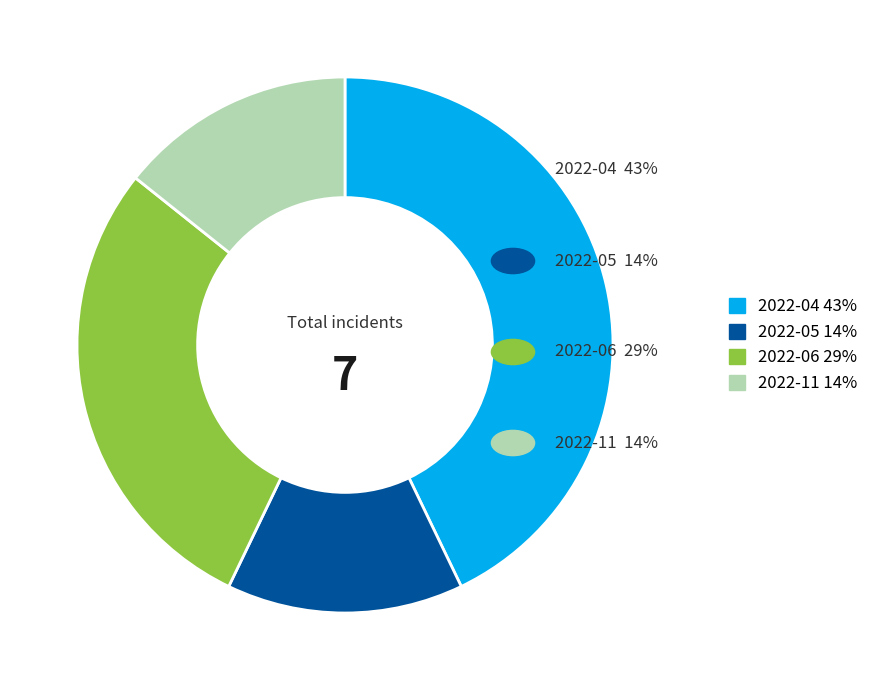

Is it true that 2022-11 is 14% of the pie?

True